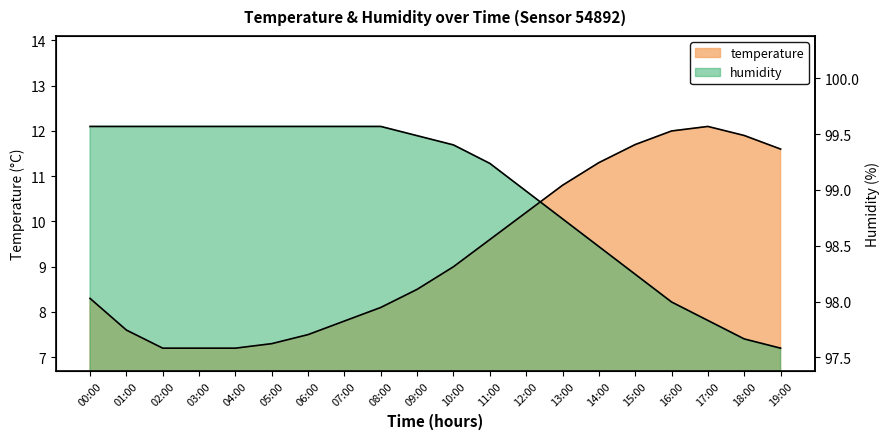

How many values in the humidity series exceed 11?

12